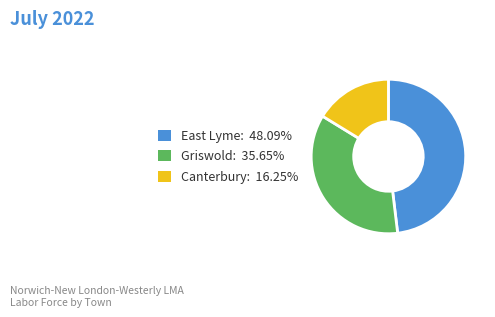

What is the ratio of the value at Canterbury: 16.25% to the value at Griswold: 35.65%?

0.5